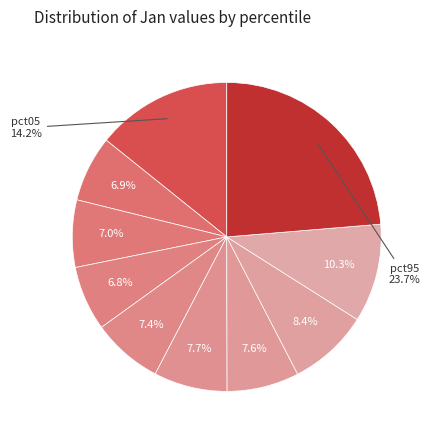

How many slices are in this pie chart?

10